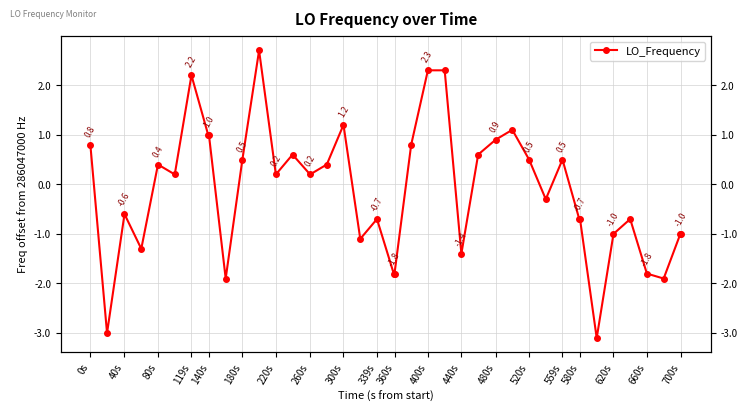

The chart shows a value of 1.6 at 27. True or false?

False